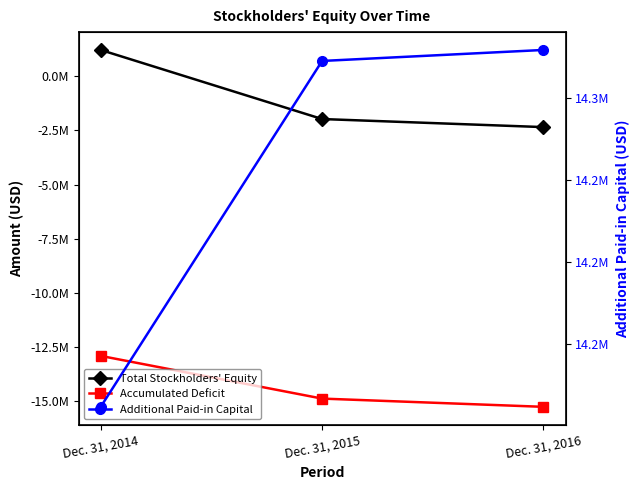

Which series has the largest total across all categories?

Additional Paid-in Capital